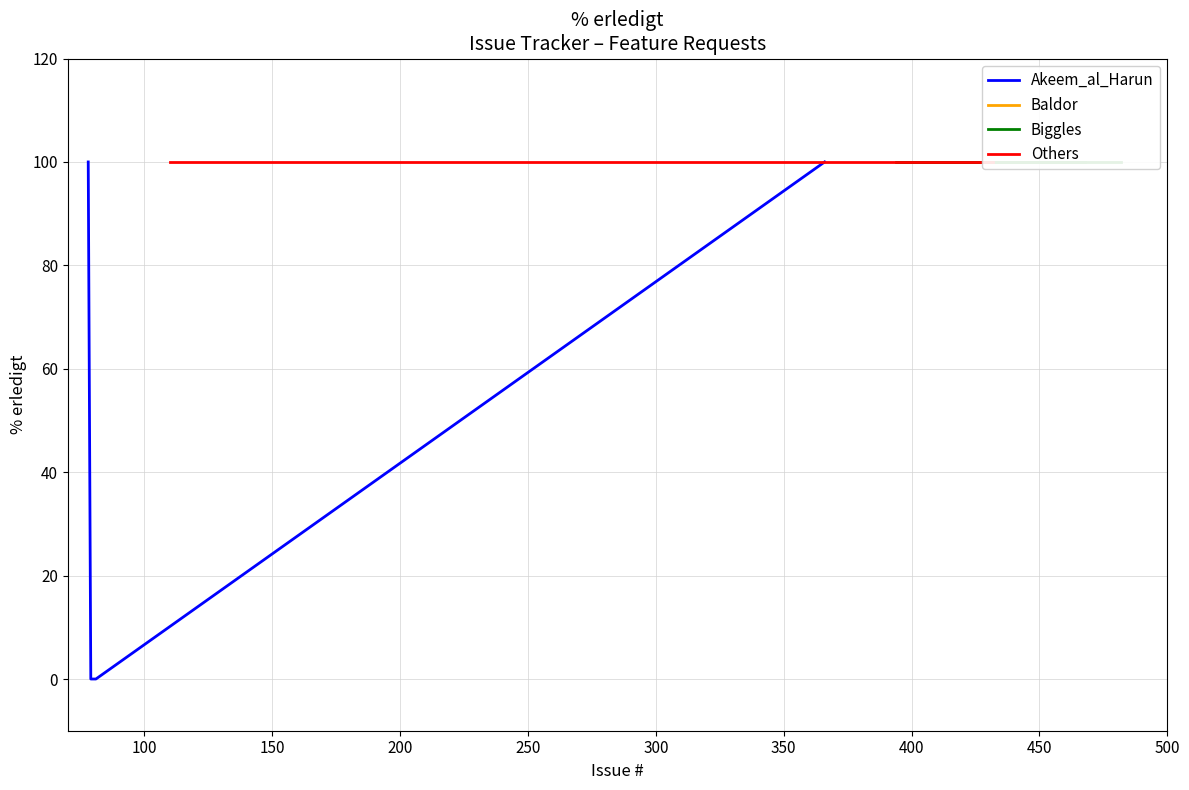

What is the maximum value for Akeem_al_Harun?

100